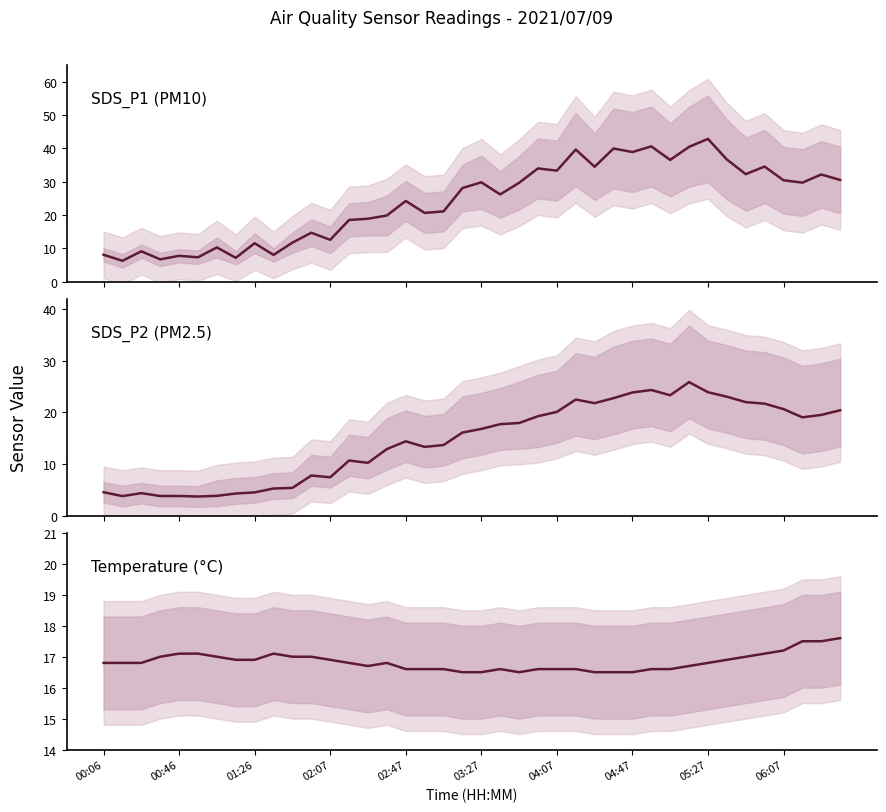

What is the smallest value displayed?

3.7